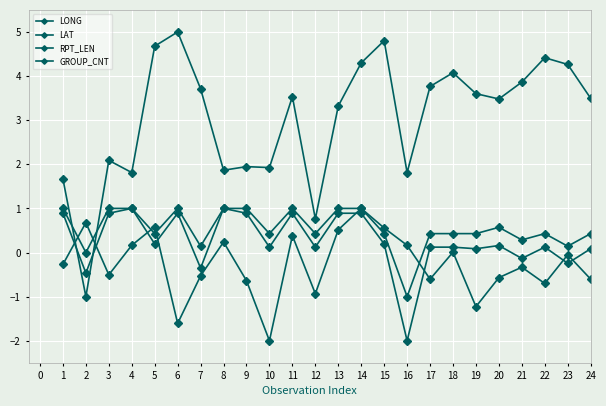

What is the sum of the LONG values at 18 and 6?

9.1